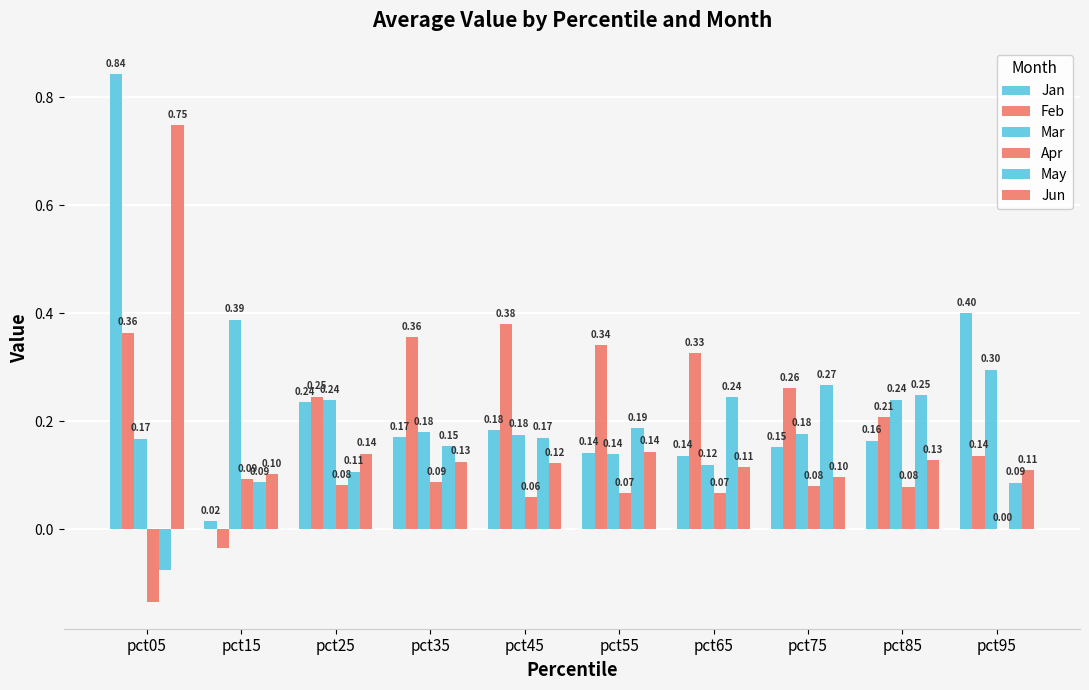

At which label is Apr closest to 0?

pct95